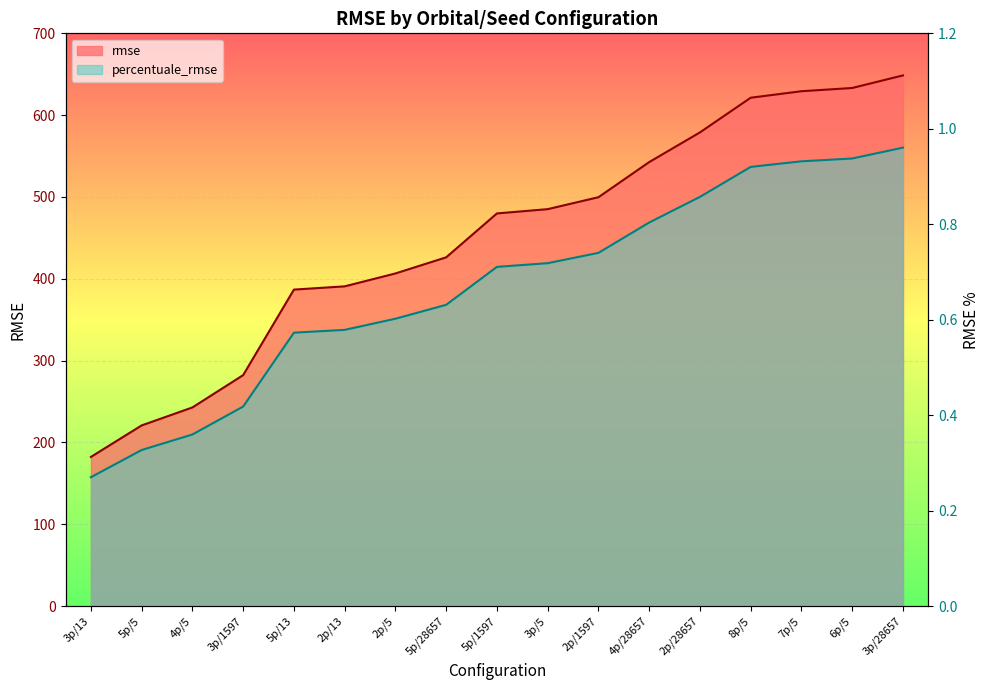

Reading left to right, what are all the values shown in this chart?

rmse: 3p/13=182.3	5p/5=220.8	4p/5=242.8	3p/1597=282.3	5p/13=386.8	2p/13=390.8	2p/5=406.5	5p/28657=426.2	5p/1597=479.9	3p/5=485.1	2p/1597=499.7	4p/28657=542.6	2p/28657=578.9	8p/5=621.3	7p/5=629.2	6p/5=633.2	3p/28657=648.6
percentuale_rmse: 3p/13=0.3	5p/5=0.3	4p/5=0.4	3p/1597=0.4	5p/13=0.6	2p/13=0.6	2p/5=0.6	5p/28657=0.6	5p/1597=0.7	3p/5=0.7	2p/1597=0.7	4p/28657=0.8	2p/28657=0.9	8p/5=0.9	7p/5=0.9	6p/5=0.9	3p/28657=1.0